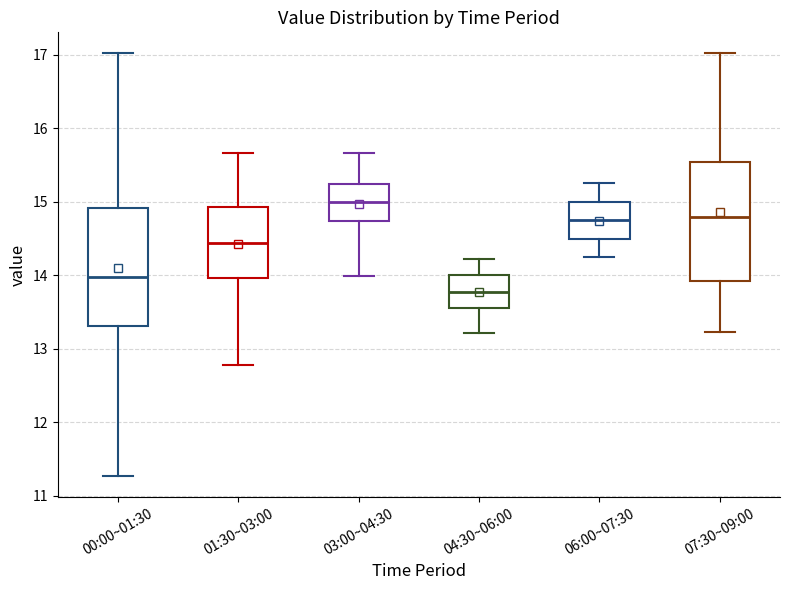

Reading left to right, transcribe this box plot: for each box, give where its median line is, the range the box spans, and where its two whiskers end, as read against the y-axis. The values are not printed on the chart, so give them approximately, as read against the axis.

00:00~01:30: median 14.0, box 13.3 to 14.9, whiskers 11.3 to 17.0
01:30~03:00: median 14.4, box 14.0 to 14.9, whiskers 12.8 to 15.7
03:00~04:30: median 15.0, box 14.7 to 15.2, whiskers 14.0 to 15.7
04:30~06:00: median 13.8, box 13.6 to 14.0, whiskers 13.2 to 14.2
06:00~07:30: median 14.8, box 14.5 to 15.0, whiskers 14.3 to 15.3
07:30~09:00: median 14.8, box 13.9 to 15.5, whiskers 13.2 to 17.0